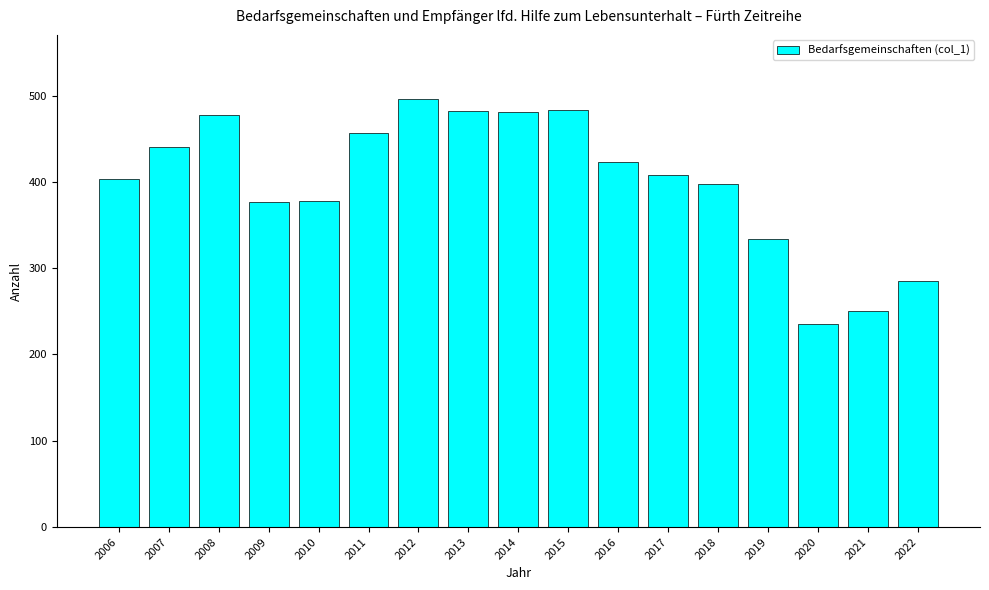

At which label is the value closest to 365?

2009